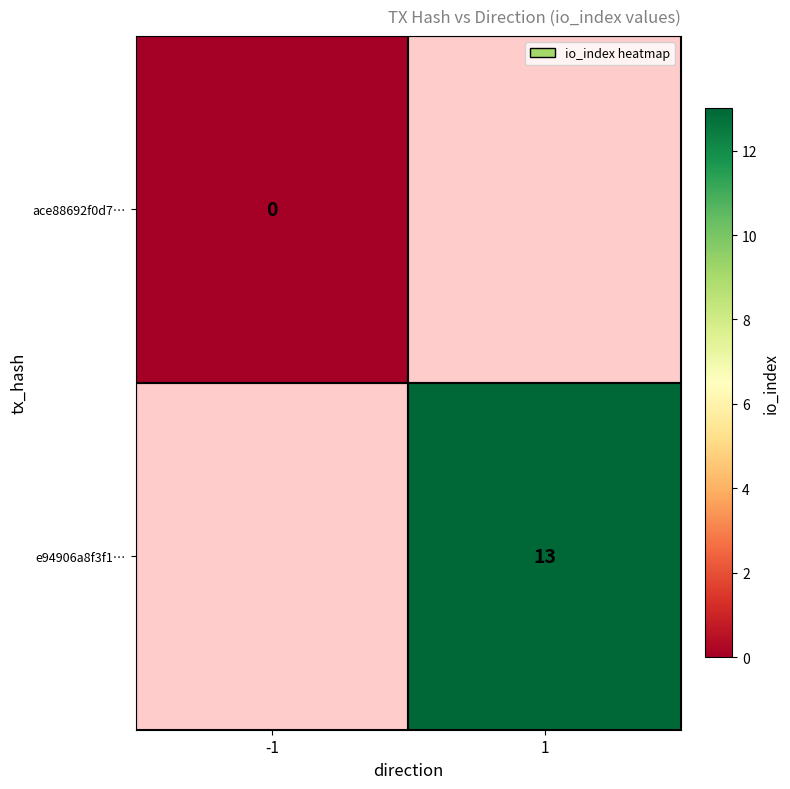

Is it true that e94906a8f3f1… equals 13 at 1?

True